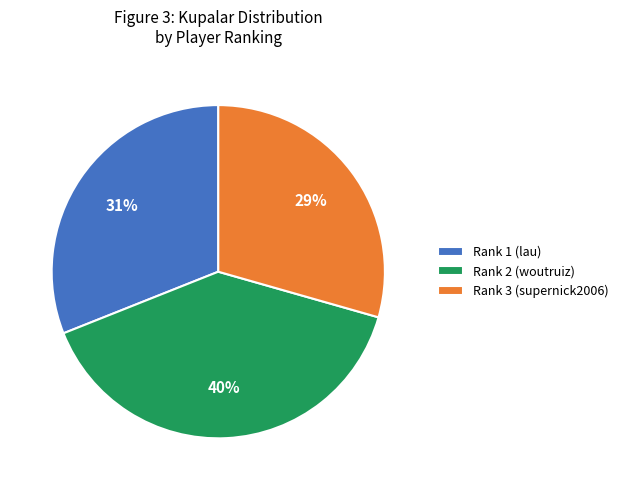

Does any single category account for the majority?

No